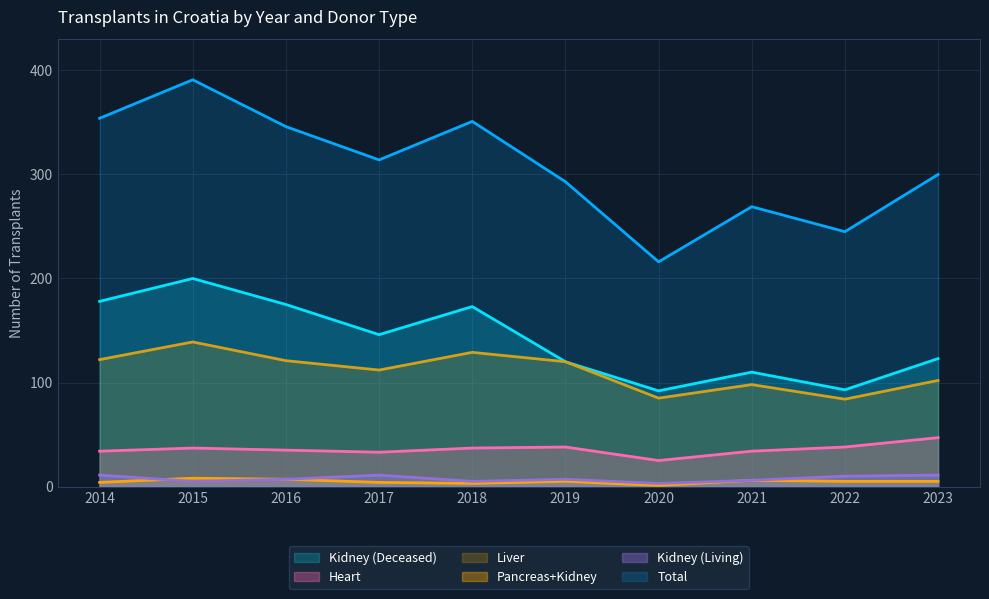

At how many categories does at least one series exceed 171?

10